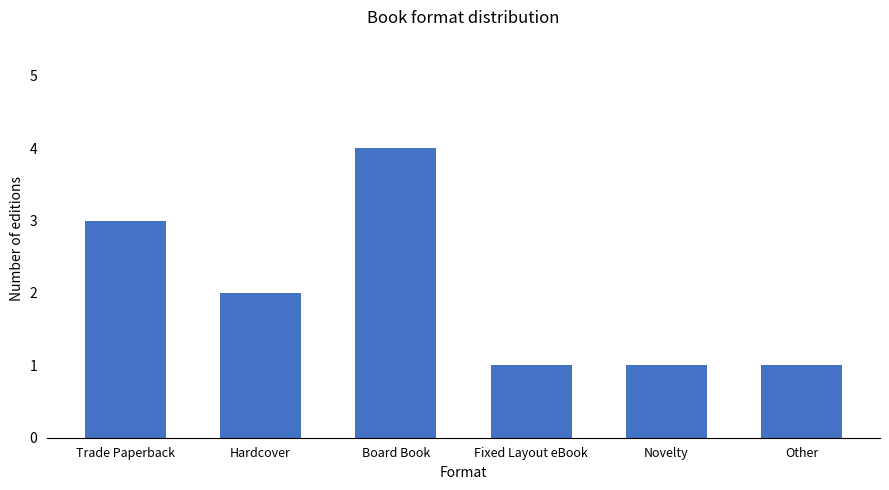

The chart shows a value of 5 at Trade Paperback. True or false?

False